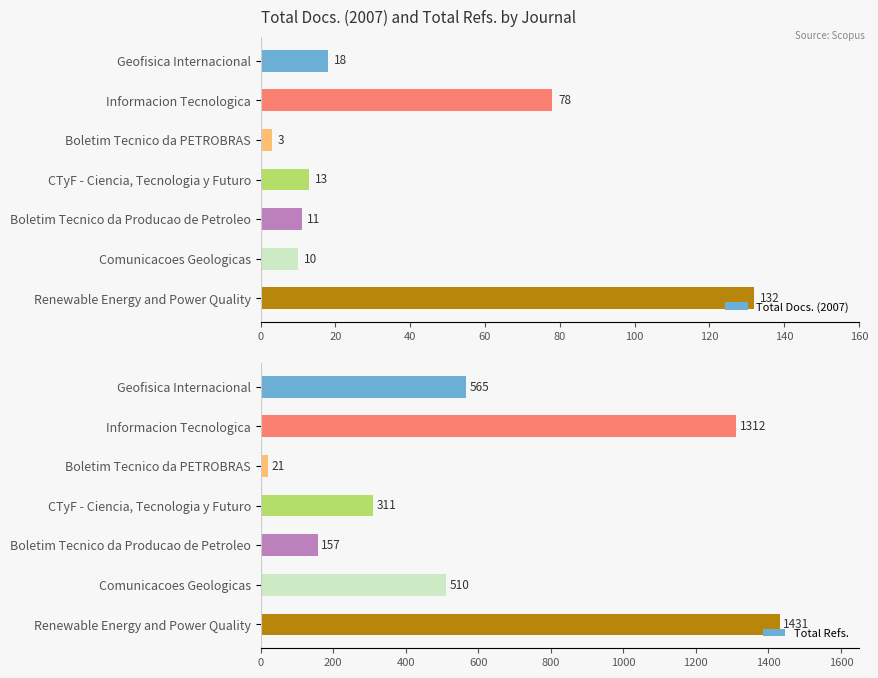

How many groups of bars are there?

7